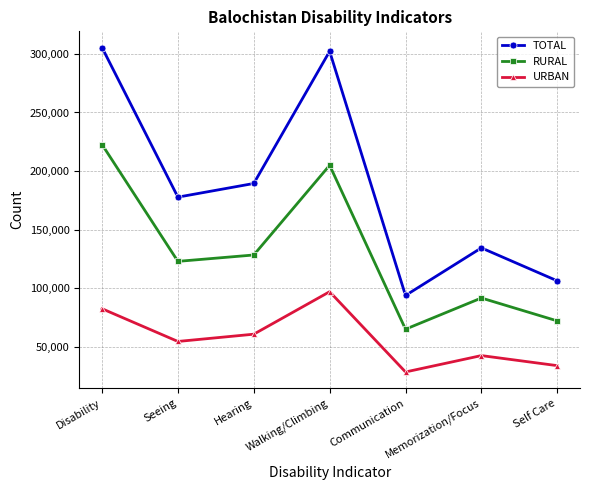

What is the spread (max minus min) of values at Disability?

222687